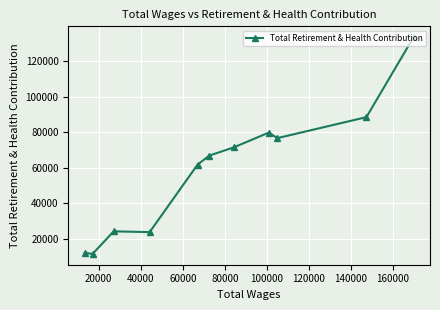

What is the value of the 1st point from the left?

11892